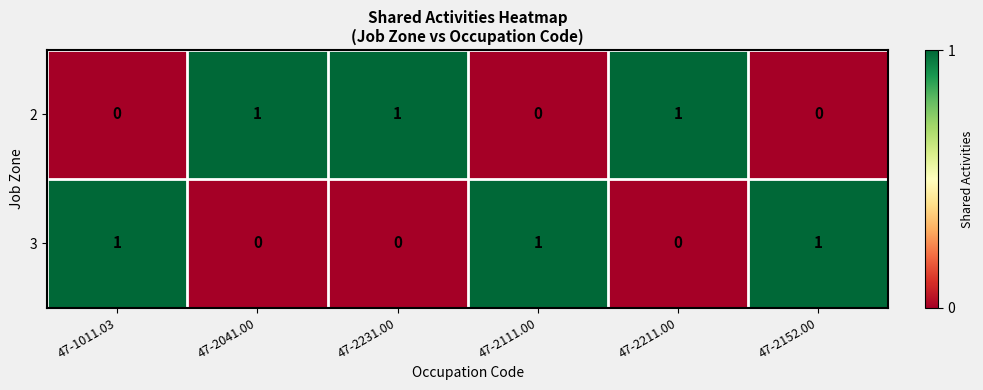

What is the sum of all 2 values?

3